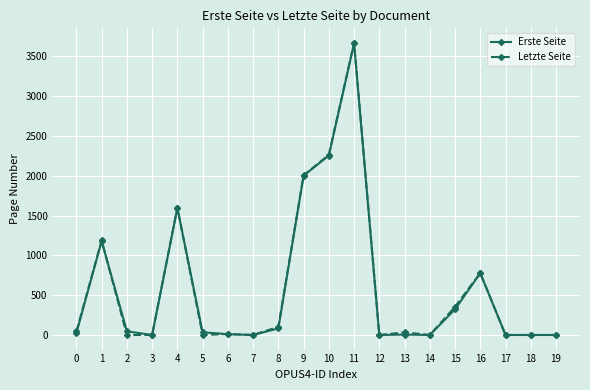

Where is the first local maximum for Letzte Seite?

1